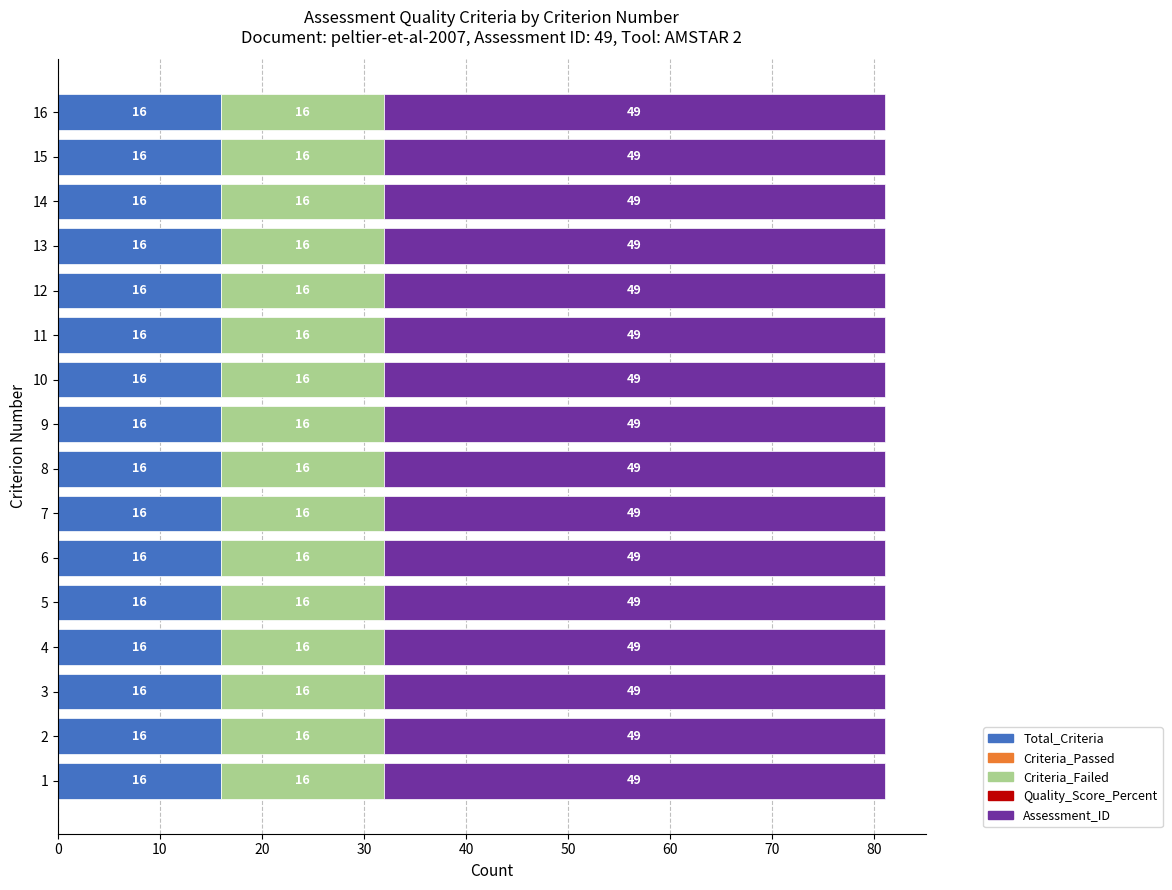

What is the minimum value for Total_Criteria?

16